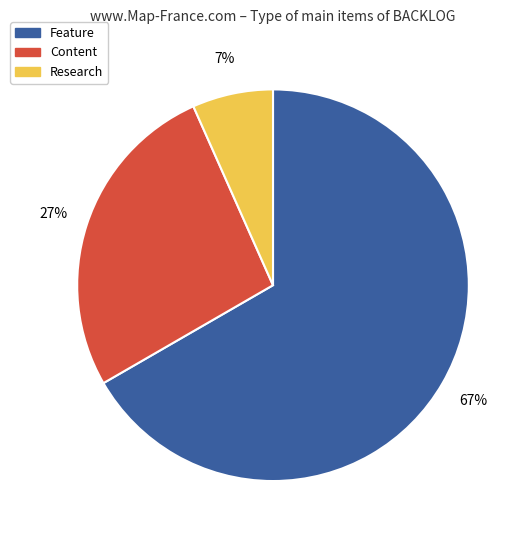

Rank the categories by value from lowest to highest.

Research, Content, Feature